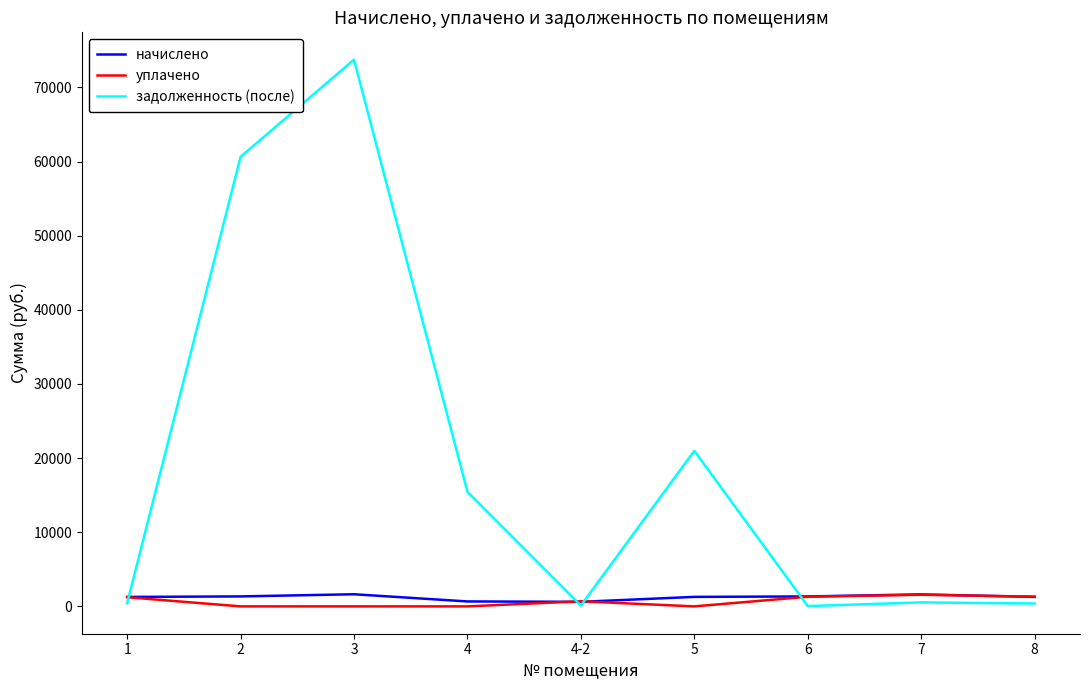

At how many categories does at least one series exceed 9676?

4